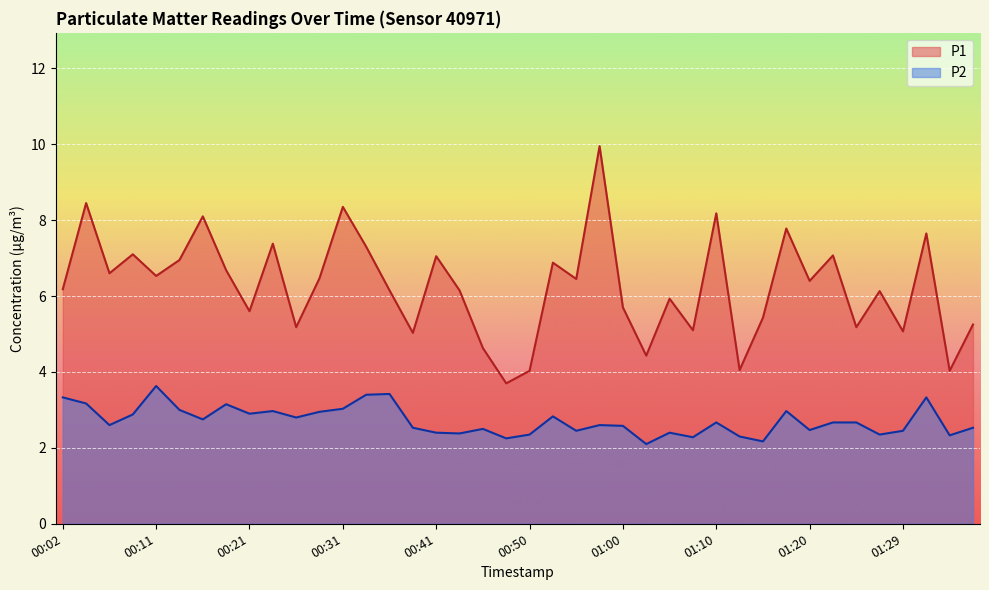

Is it true that P2 equals 2.2 at 01:15?

True